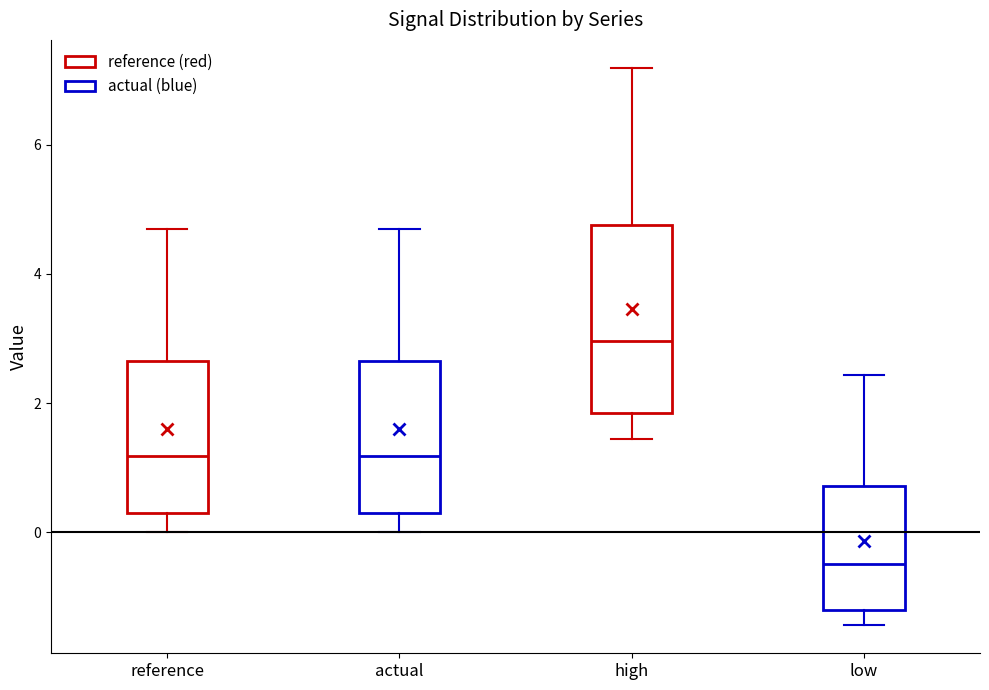

Reading left to right, read every box against the y-axis: the position of its median line, the range the box covers, and the ends of its whiskers. The values are not printed on the chart, so give them approximately, as read against the axis.

reference: median 1.2, box 0.2 to 2.6, whiskers 0.0 to 4.6
actual: median 1.2, box 0.2 to 2.6, whiskers 0.0 to 4.6
high: median 3.0, box 1.8 to 4.8, whiskers 1.4 to 7.2
low: median -0.4, box -1.2 to 0.8, whiskers -1.4 to 2.4